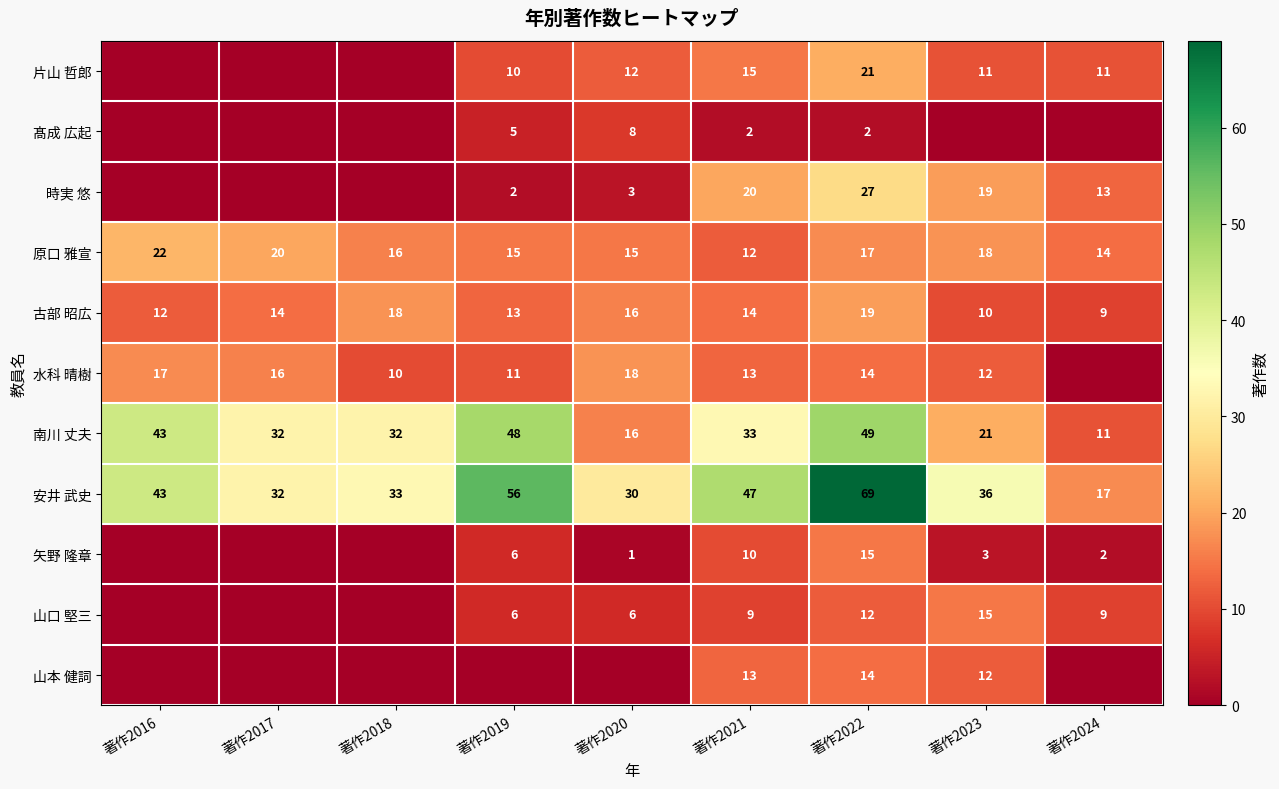

At which label does 南川 丈夫 first exceed 32?

著作2016